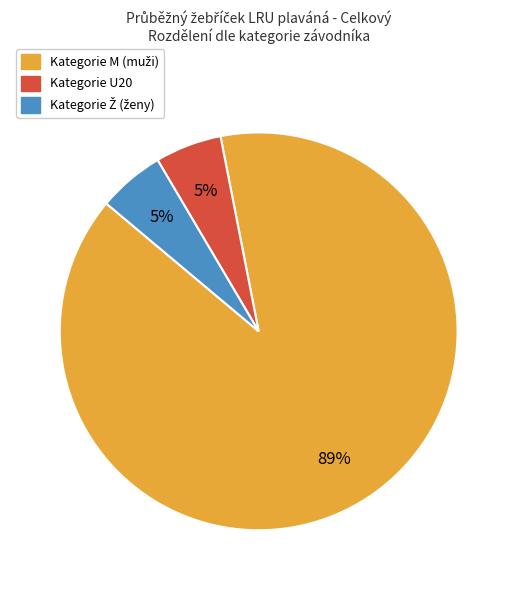

To the nearest percent, what is the average slice percentage?

33%